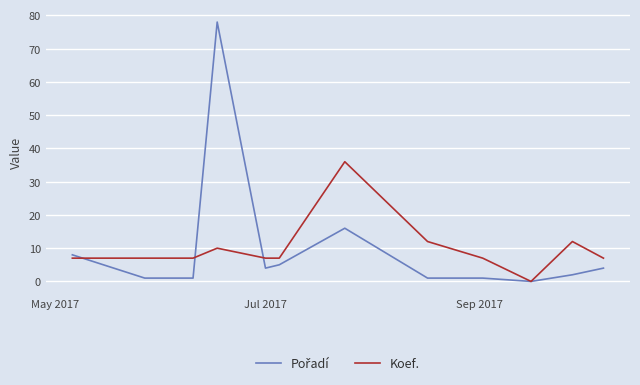

Does the chart have visible grid lines?

Yes